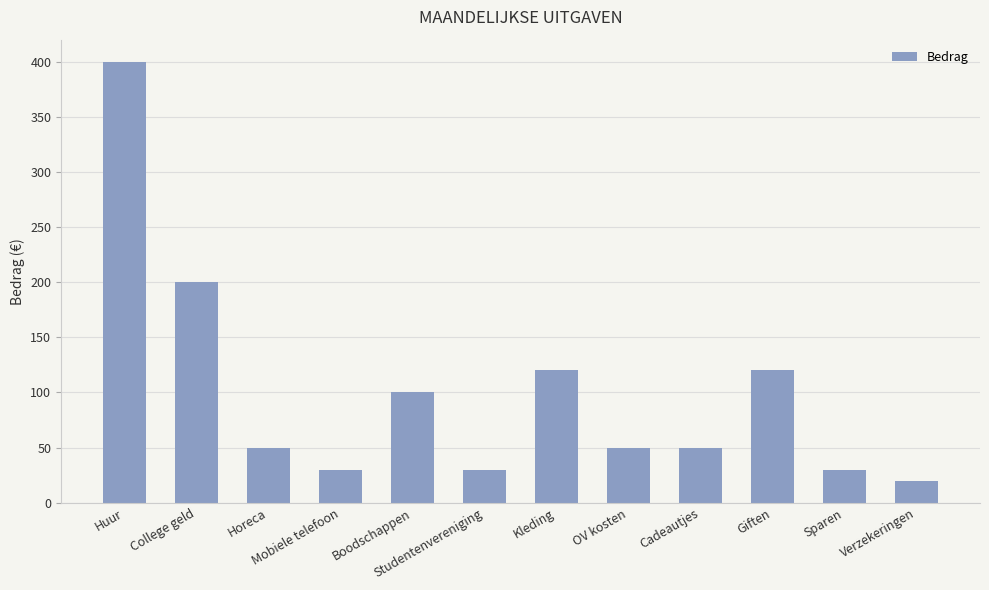

True or false: the data shows 4 at Verzekeringen.

False